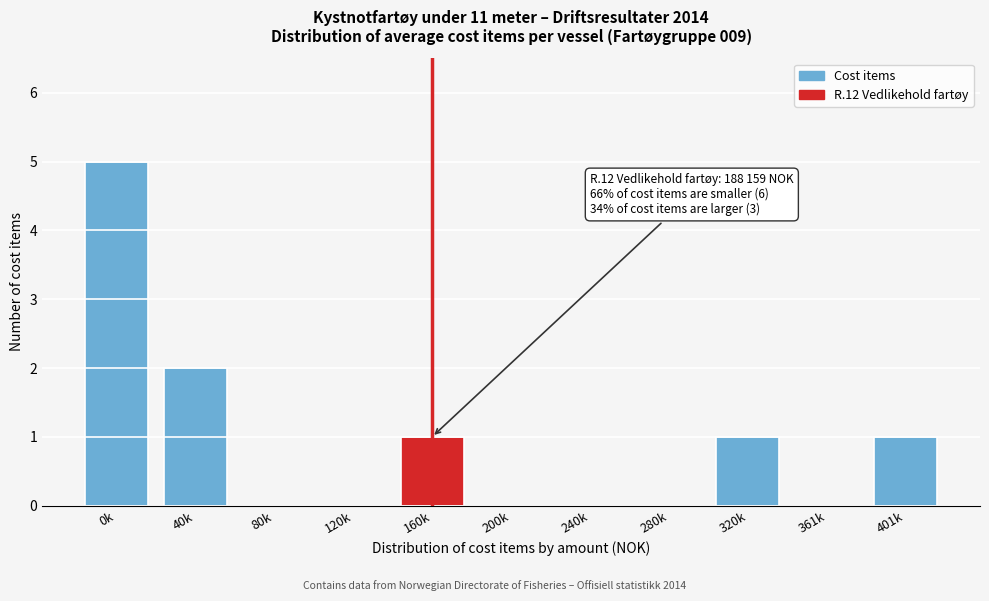

Reading left to right, list all the values displayed in this chart.

0k=5	40k=2	80k=0	120k=0	160k=1	200k=0	240k=0	280k=0	320k=1	361k=0	401k=1